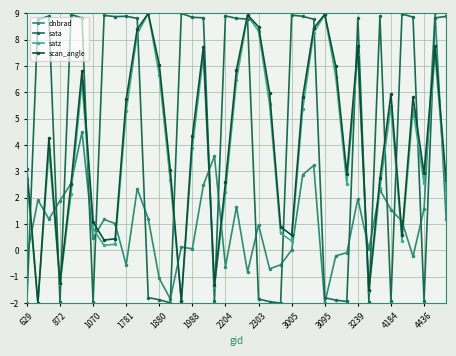

True or false: sata and satz cross at least once.

True